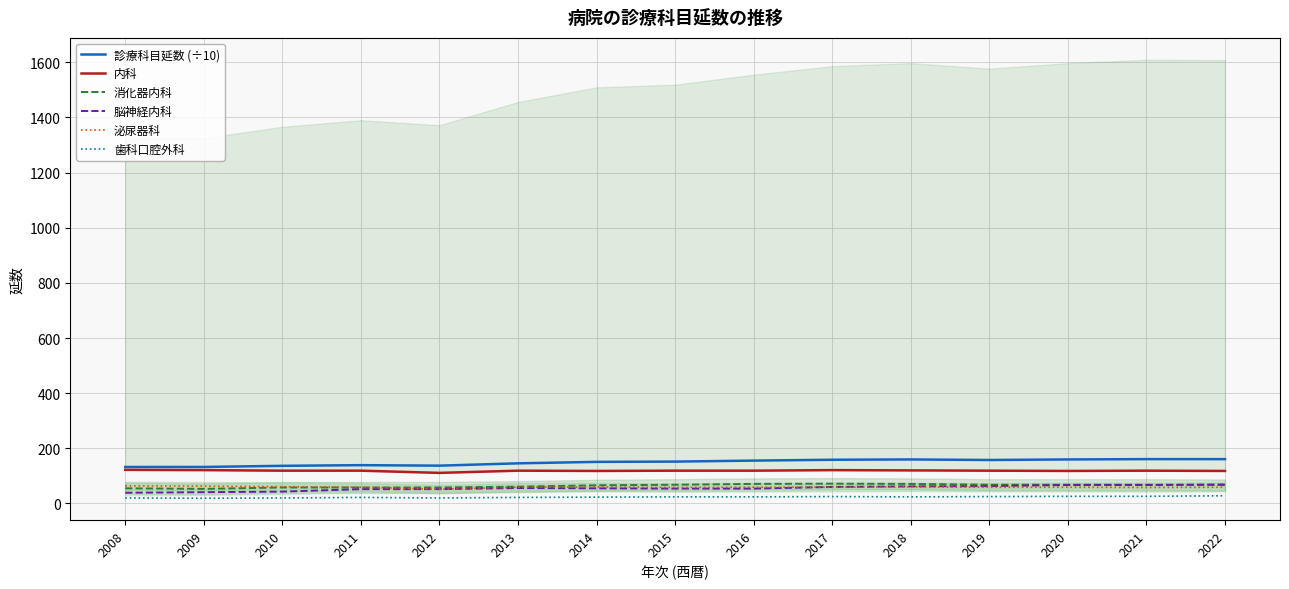

Where is 泌尿器科 nearest to the value 58?

2015